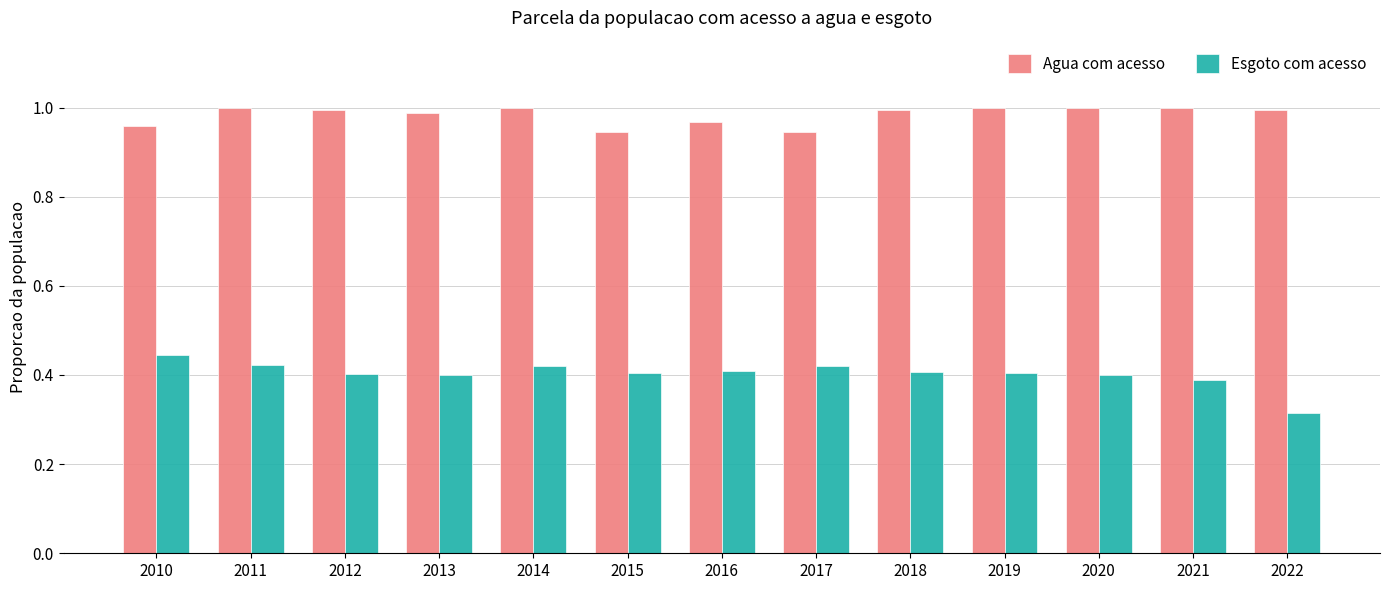

True or false: Esgoto com acesso has a value of 0.4 at 2021.

True